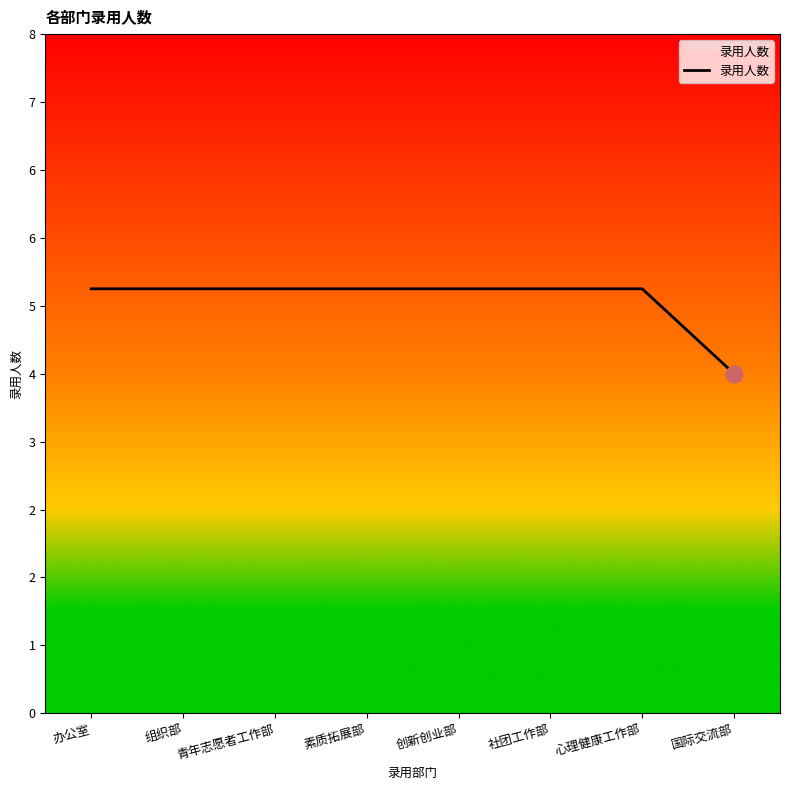

What position from the left is 青年志愿者工作部?

3